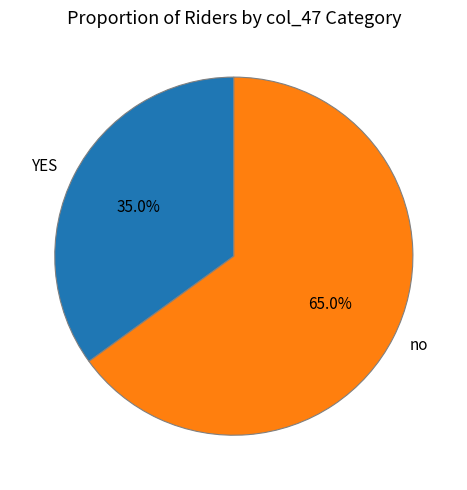

What is the largest slice in the pie chart?

no